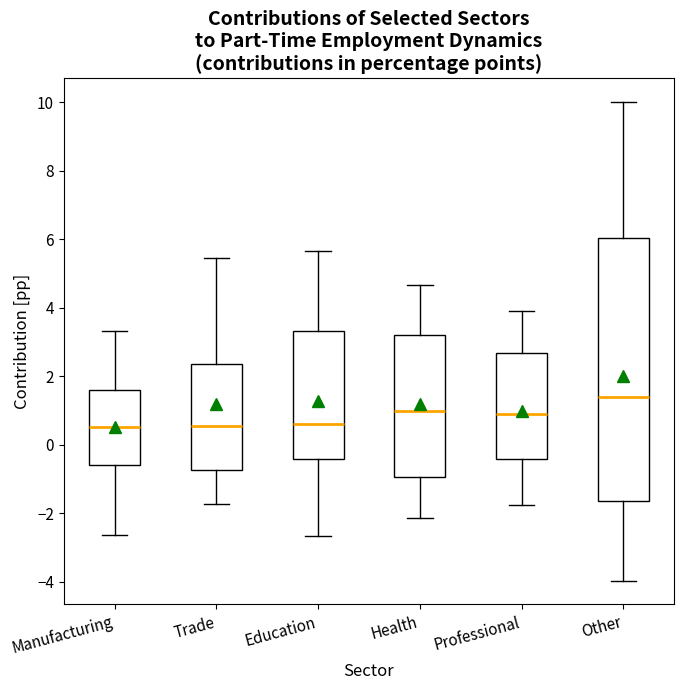

Reading left to right, read every box against the y-axis: the position of its median line, the range the box covers, and the ends of its whiskers. The values are not printed on the chart, so give them approximately, as read against the axis.

Manufacturing: median 0.6, box -0.6 to 1.6, whiskers -2.6 to 3.4
Trade: median 0.6, box -0.8 to 2.4, whiskers -1.8 to 5.4
Education: median 0.6, box -0.4 to 3.4, whiskers -2.6 to 5.6
Health: median 1.0, box -1.0 to 3.2, whiskers -2.2 to 4.6
Professional: median 0.8, box -0.4 to 2.6, whiskers -1.8 to 4.0
Other: median 1.4, box -1.6 to 6.0, whiskers -4.0 to 10.0